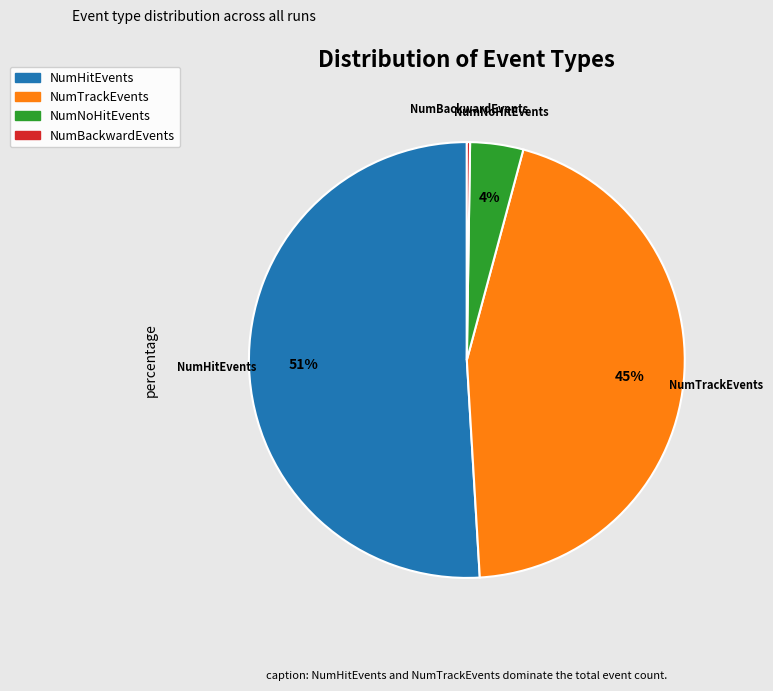

Do NumNoHitEvents and NumTrackEvents together represent more than half of the pie?

No